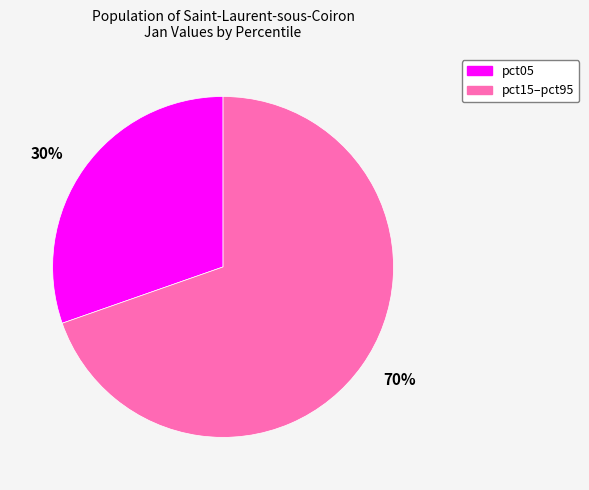

How many slices are in this pie chart?

2